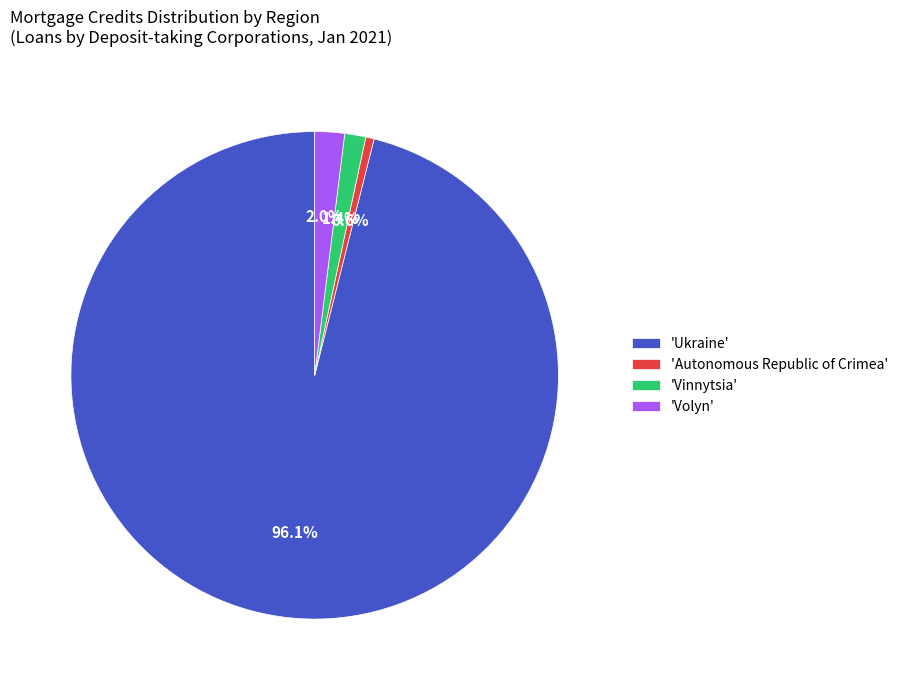

Do 'Volyn' and 'Autonomous Republic of Crimea' together represent more than half of the pie?

No